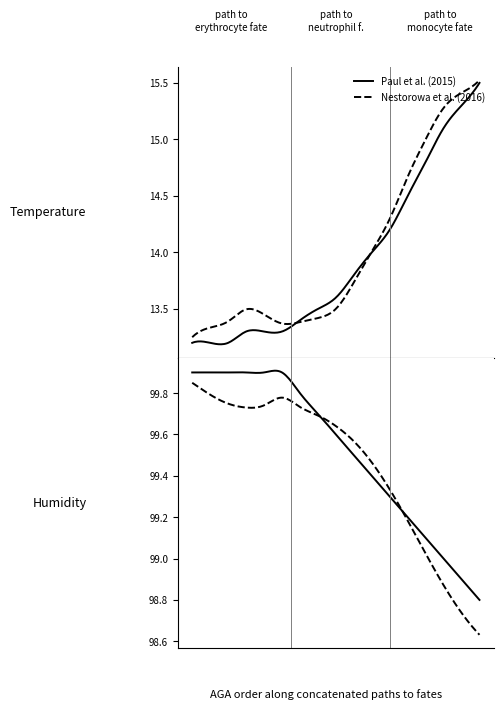

Is this an area chart (filled region under the line)?

No